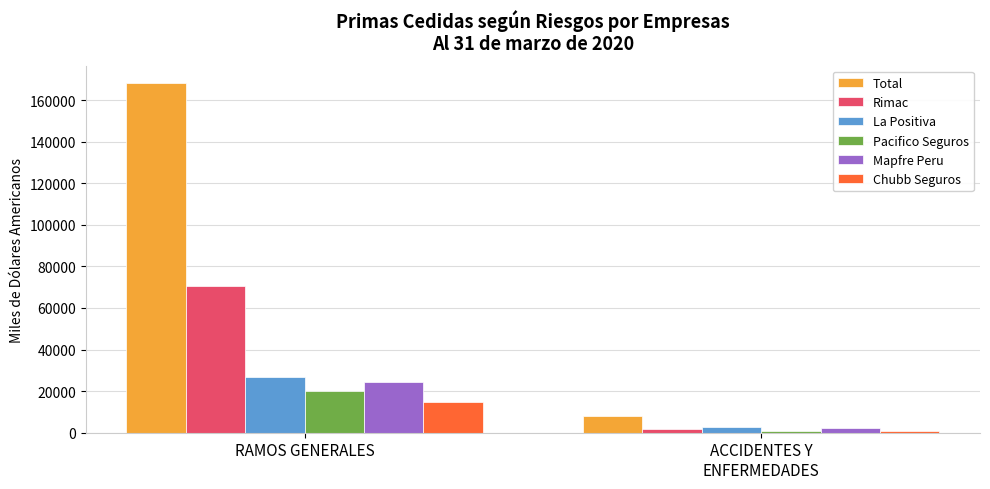

Which category has the lowest value in the Chubb Seguros series?

ACCIDENTES Y
ENFERMEDADES